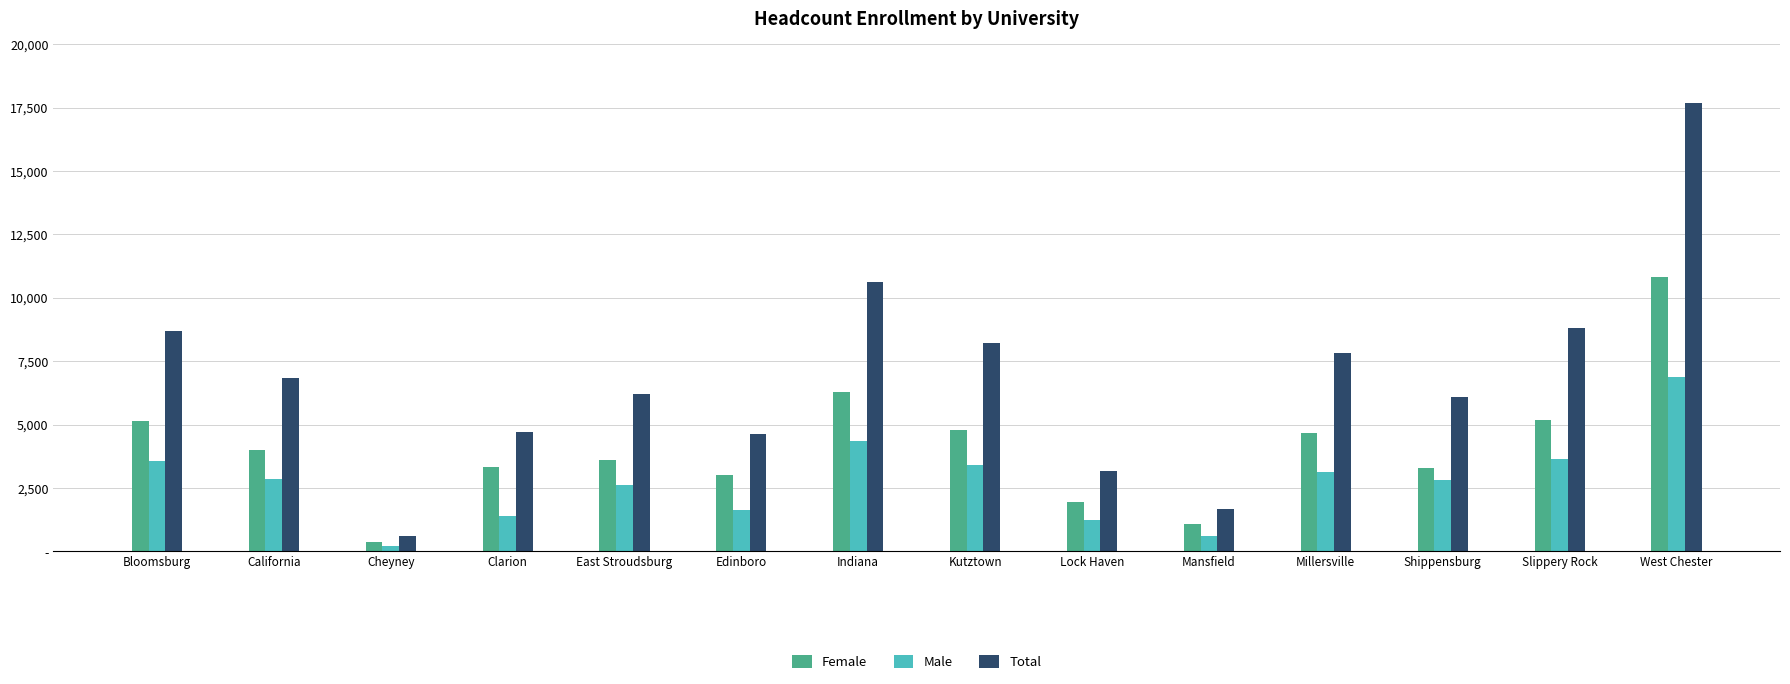

At which label is Total closest to 9154?

Slippery Rock